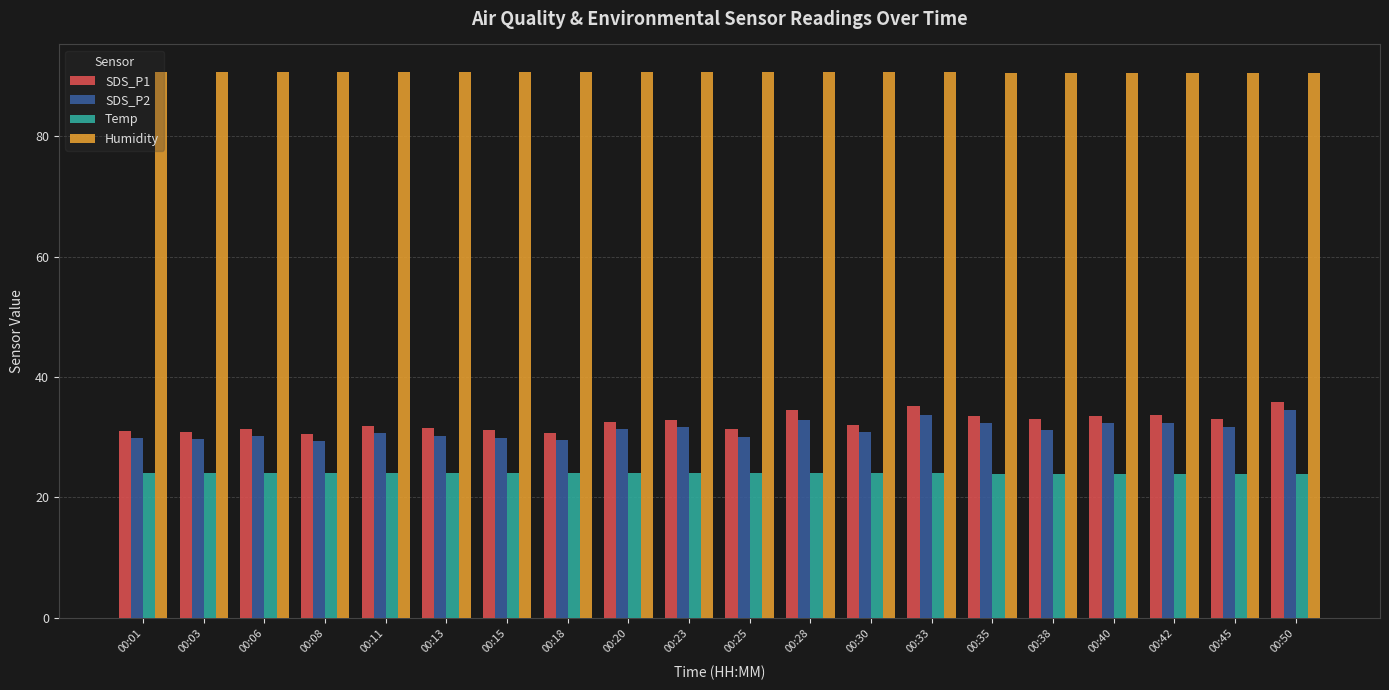

What are all the series names shown in the legend?

SDS_P1, SDS_P2, Temp, Humidity